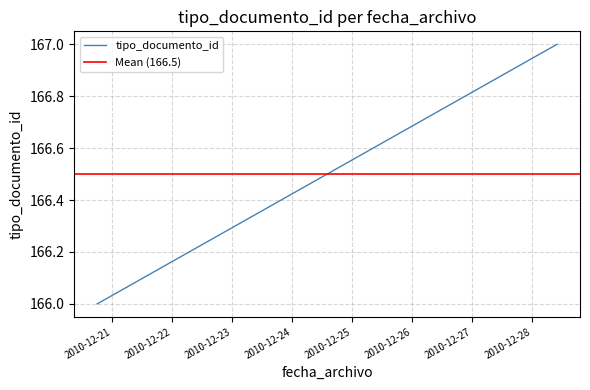

What is the value of the 4th point from the left?

167